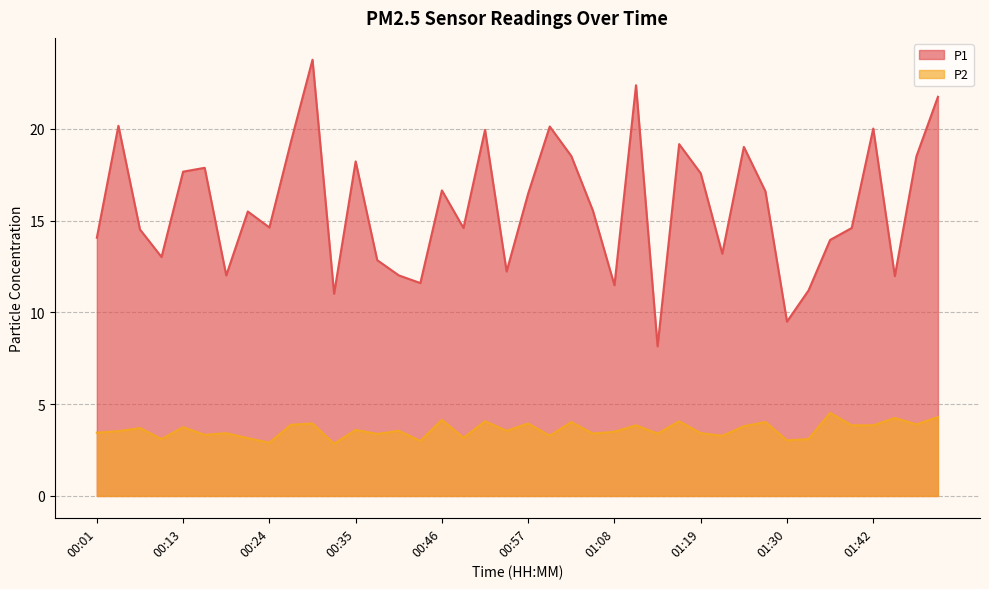

At which label is P1 closest to 15?

00:24